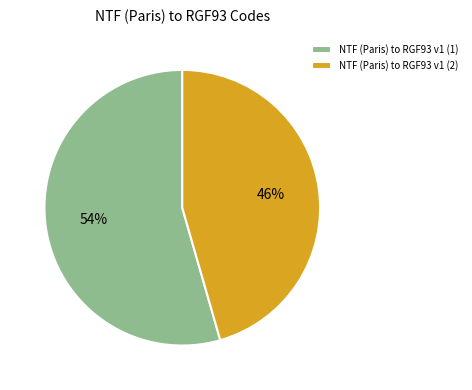

What percentage is the NTF (Paris) to RGF93 v1 (2) slice, to the nearest percent?

46%